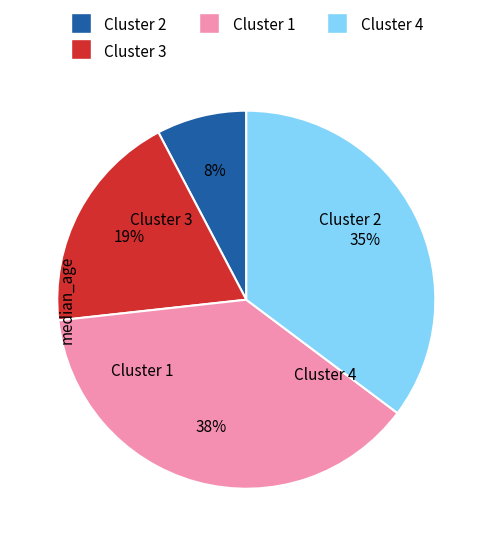

To the nearest percent, what is the difference between the largest and smallest slice percentages?

30%